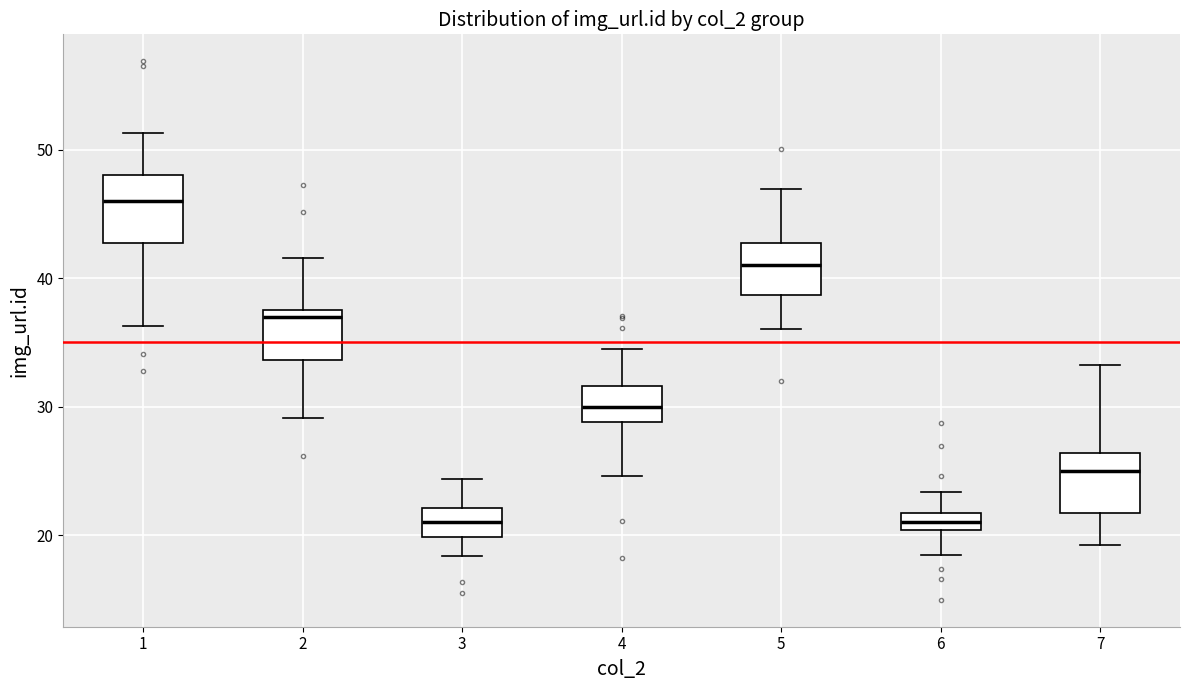

Where is the lower edge of the box at x = 4 on the y-axis? The values are not printed on the chart, so give them approximately, as read against the axis.

29